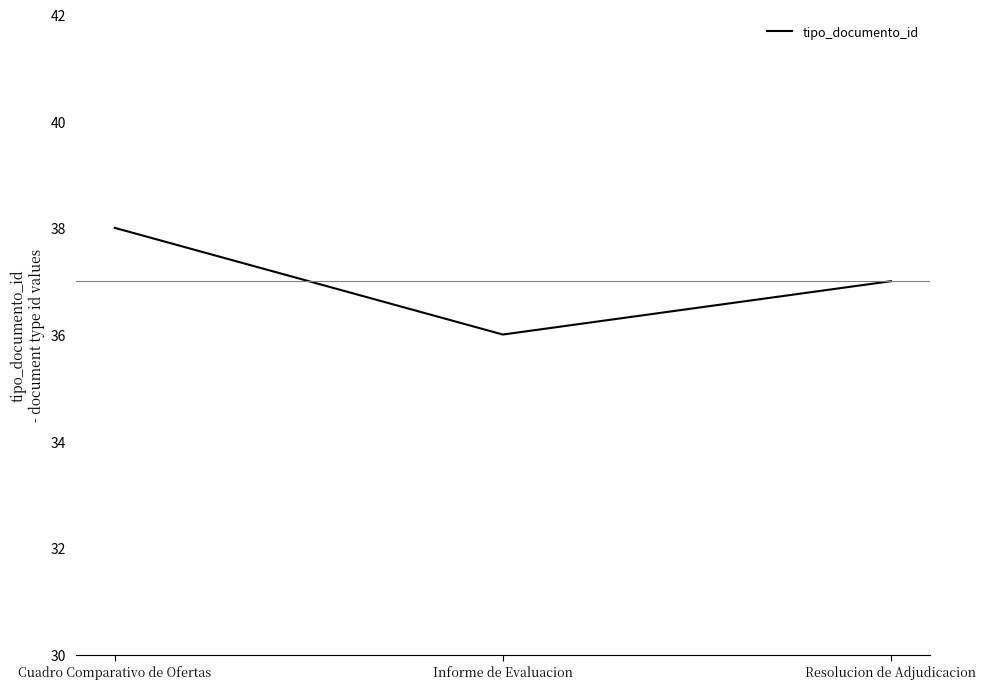

What position from the left is Cuadro Comparativo de Ofertas?

1